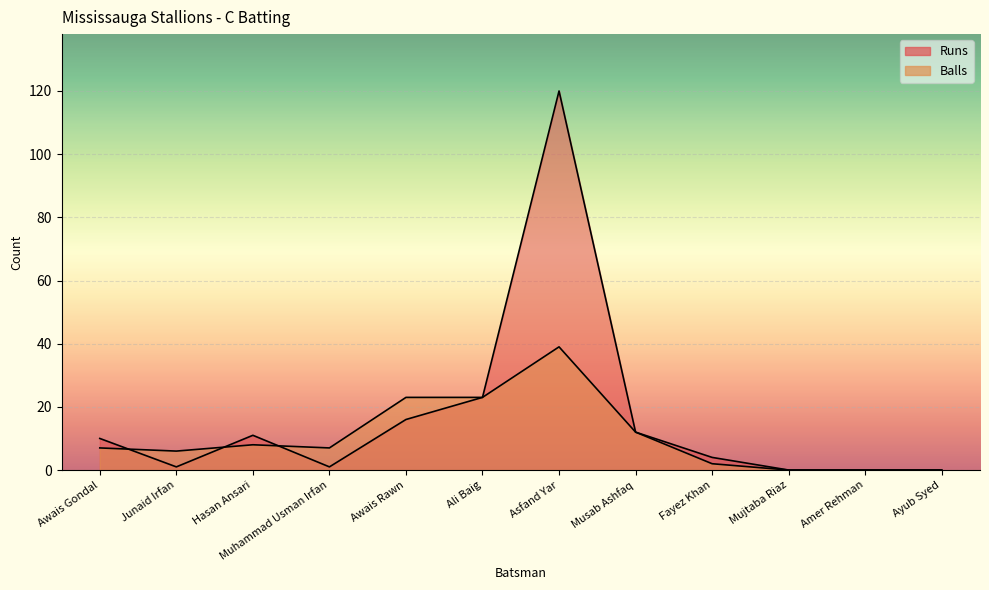

Rank the series by their average value, from highest to lowest.

Runs, Balls